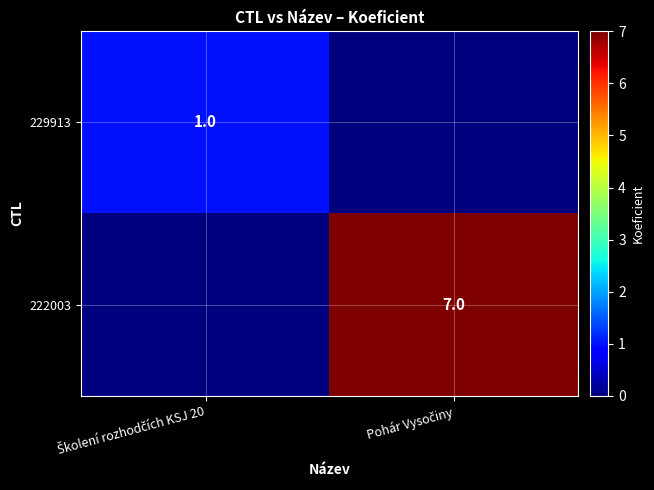

Which series changed the most between Školení rozhodčích KSJ 20 and Pohár Vysočiny?

222003